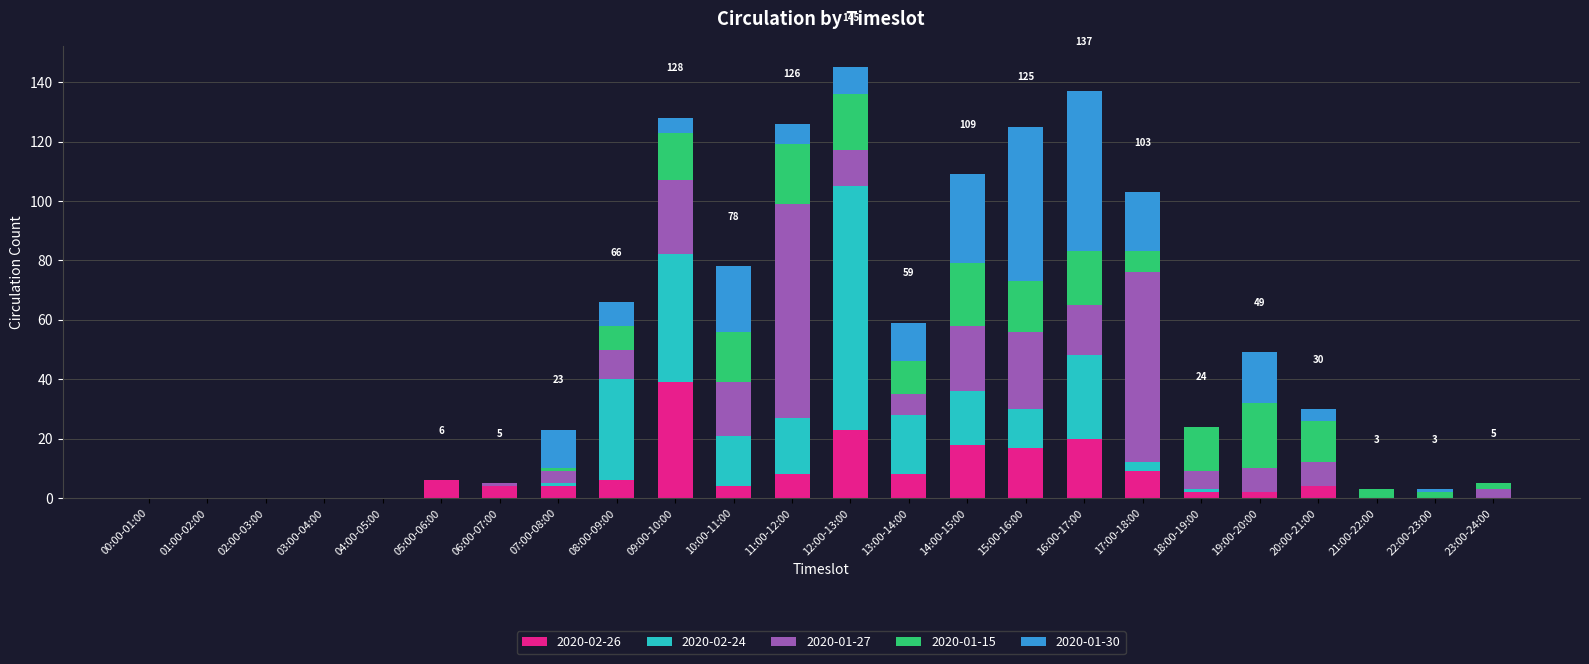

At which label does 2020-02-26 reach its peak?

09:00-10:00